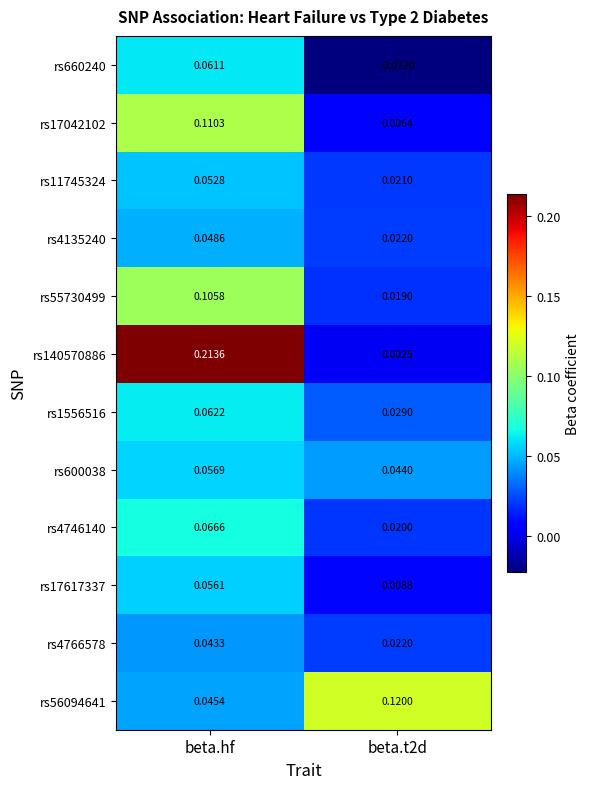

Which category has the highest value in the rs4766578 series?

beta.hf